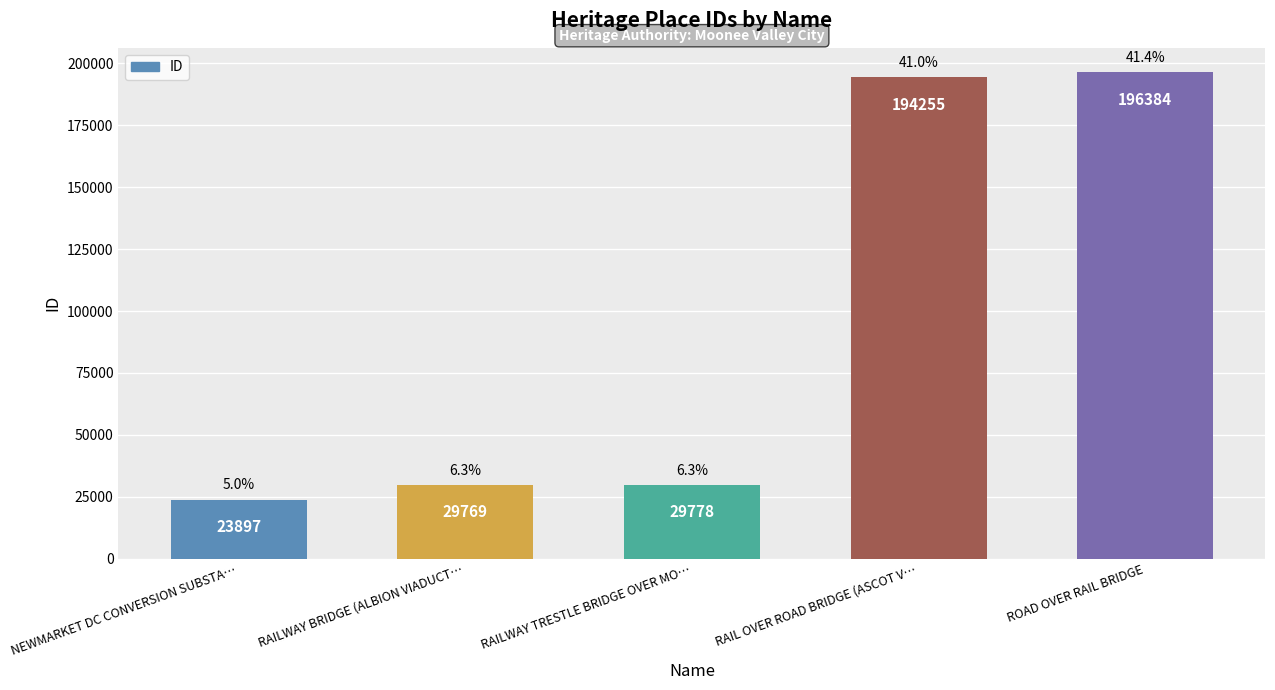

Rank the categories by value from lowest to highest.

NEWMARKET DC CONVERSION SUBSTA…, RAILWAY BRIDGE (ALBION VIADUCT…, RAILWAY TRESTLE BRIDGE OVER MO…, RAIL OVER ROAD BRIDGE (ASCOT V…, ROAD OVER RAIL BRIDGE